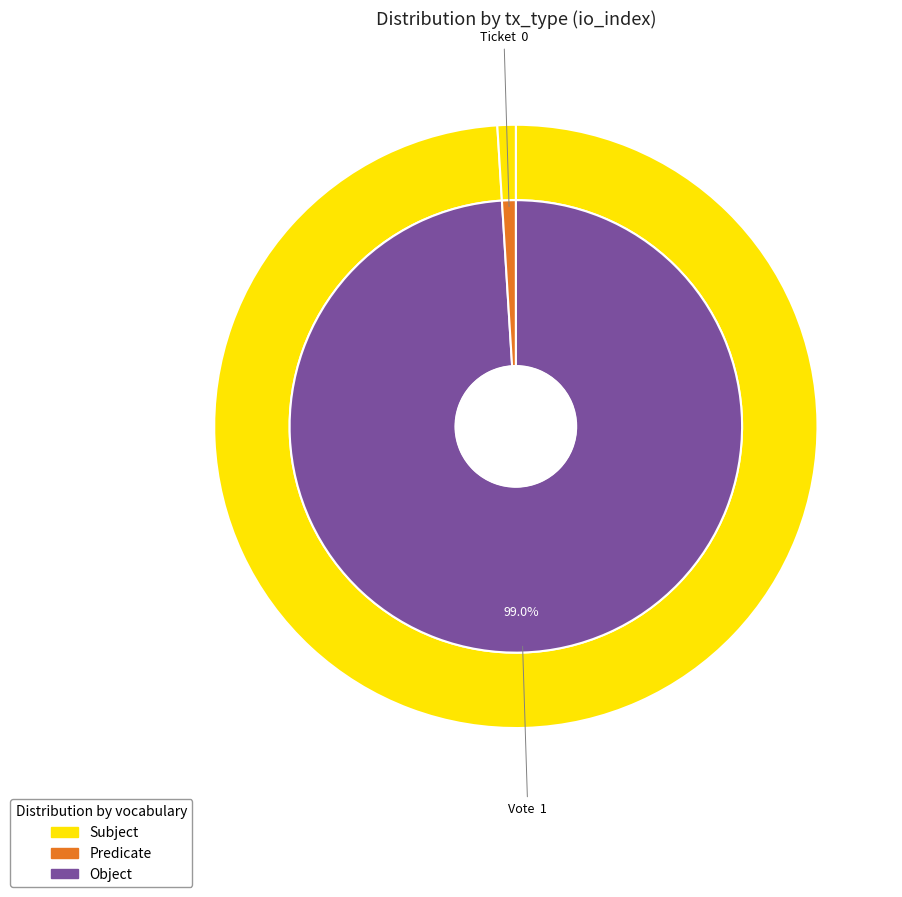

How many slices are in this pie chart?

2